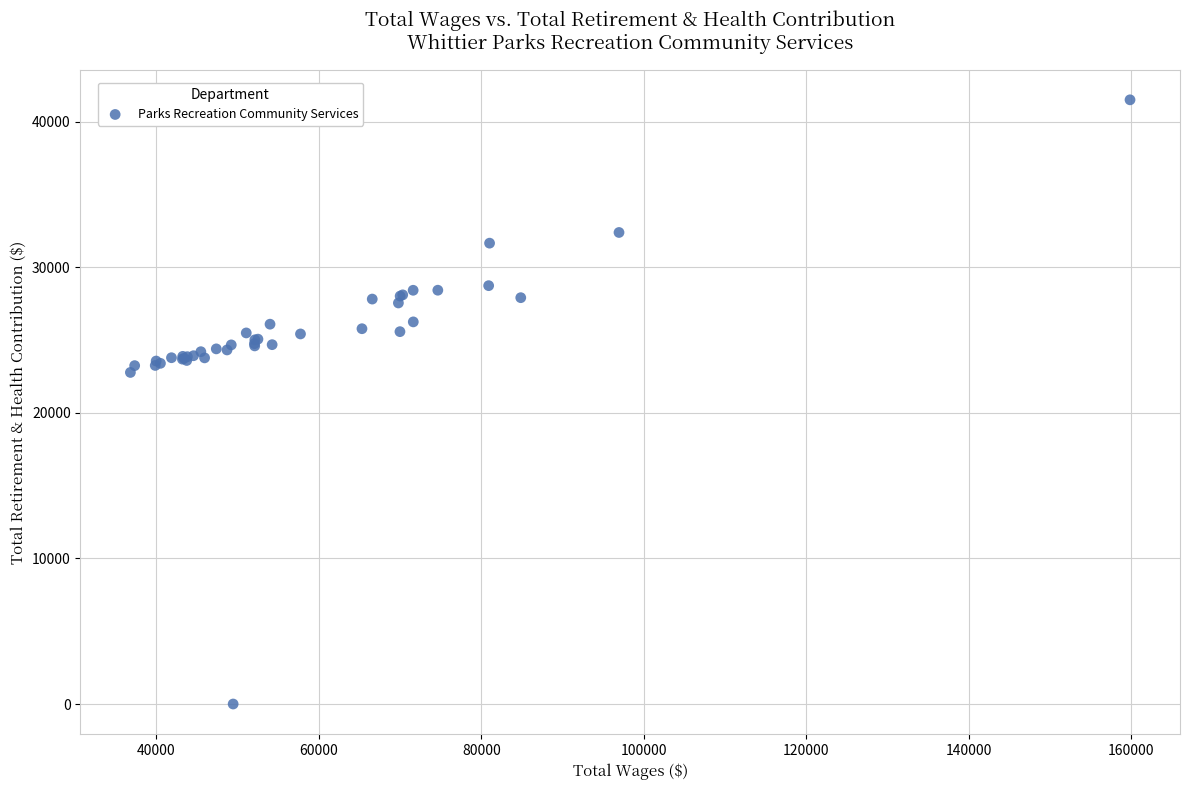

What Y value in the scatter plot is closest to 20755?

22780